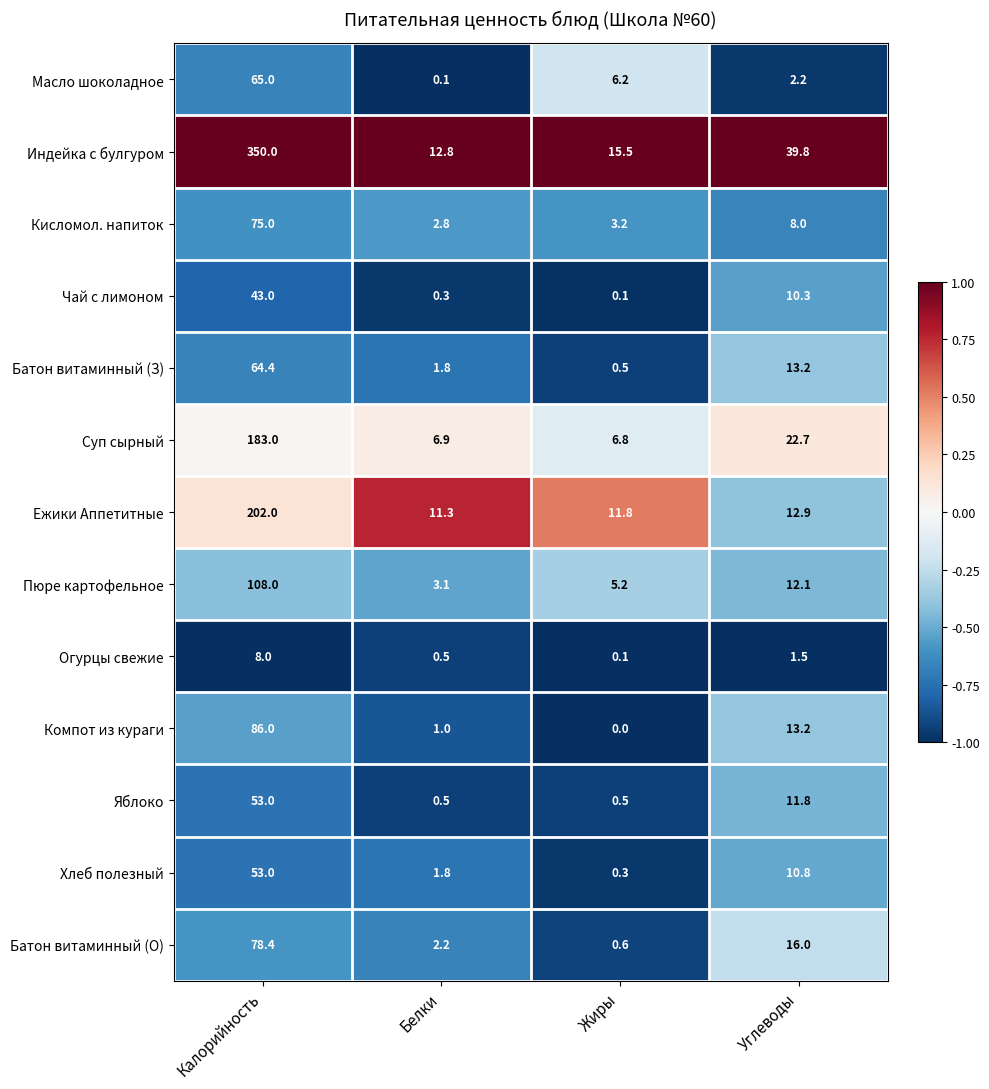

Which category has the lowest value across all series?

Жиры